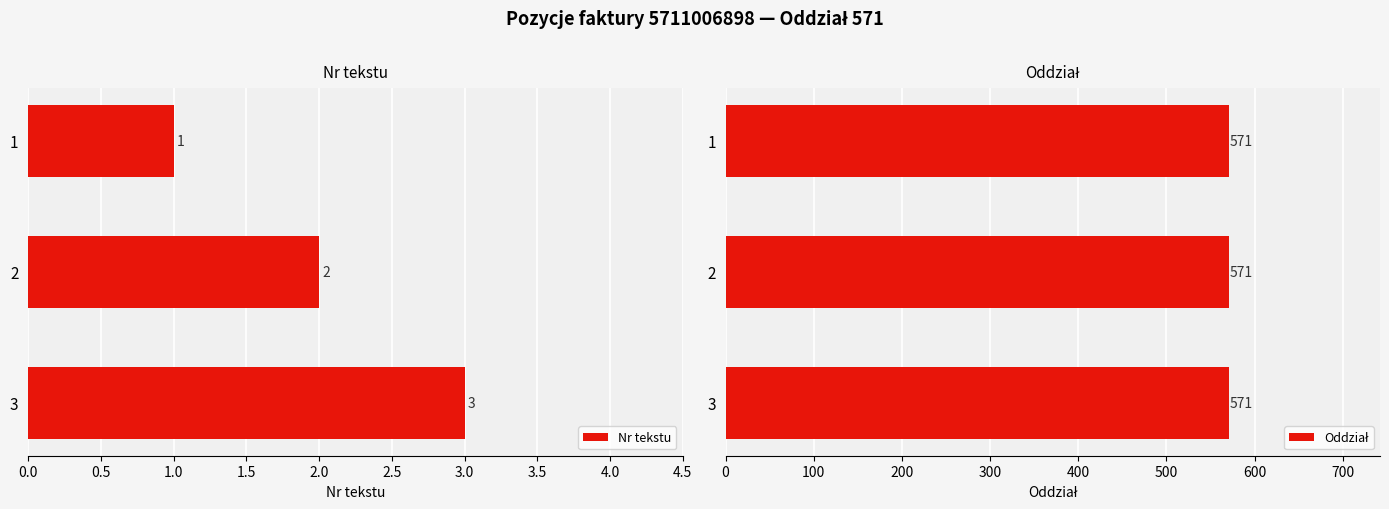

Which series has the largest range (max minus min)?

Nr tekstu